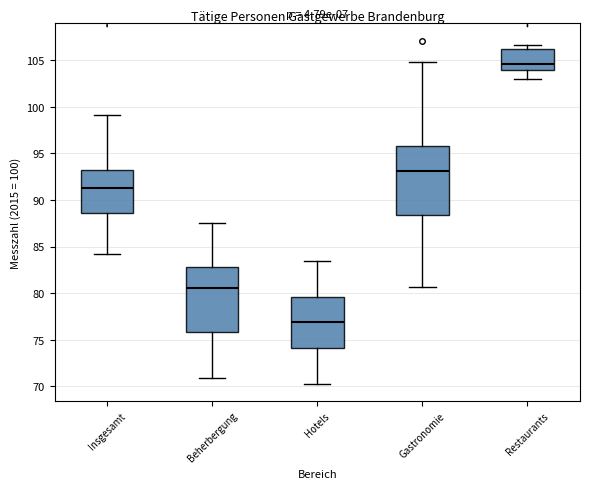

Reading left to right, transcribe this box plot: for each box, give where its median line is, the range the box spans, and where its two whiskers end, as read against the y-axis. The values are not printed on the chart, so give them approximately, as read against the axis.

Insgesamt: median 91.5, box 88.5 to 93.0, whiskers 84.0 to 99.0
Beherbergung: median 80.5, box 76.0 to 83.0, whiskers 71.0 to 87.5
Hotels: median 77.0, box 74.0 to 79.5, whiskers 70.5 to 83.5
Gastronomie: median 93.0, box 88.5 to 96.0, whiskers 80.5 to 105.0
Restaurants: median 104.5, box 104.0 to 106.0, whiskers 103.0 to 106.5